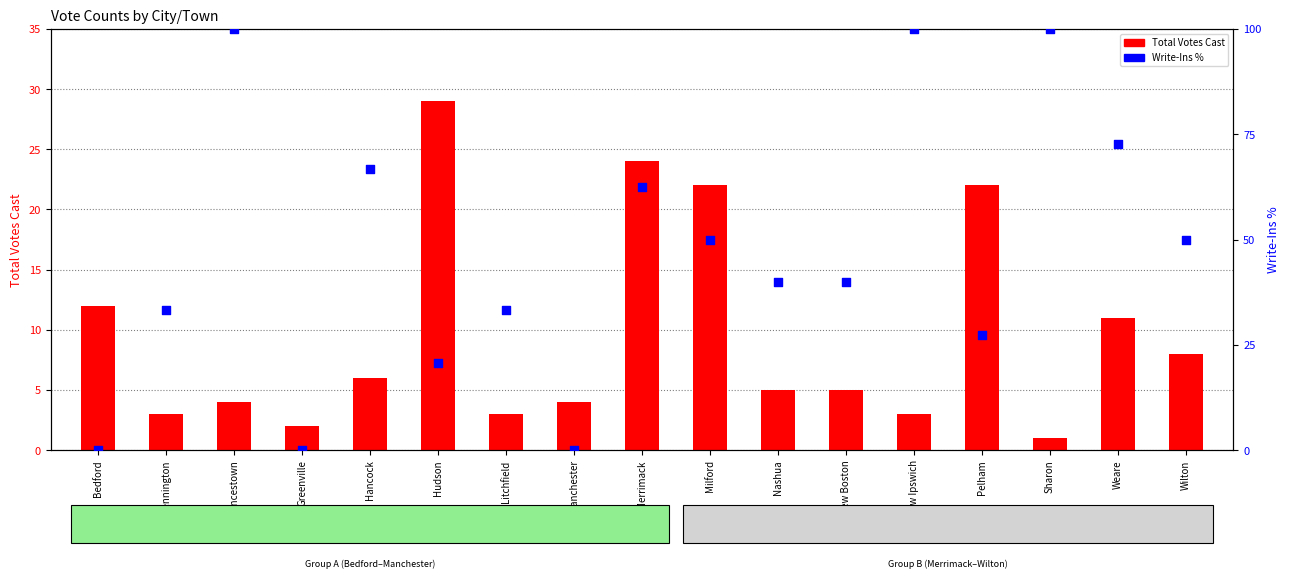

Which series has the widest spread of Y values?

Write-Ins %